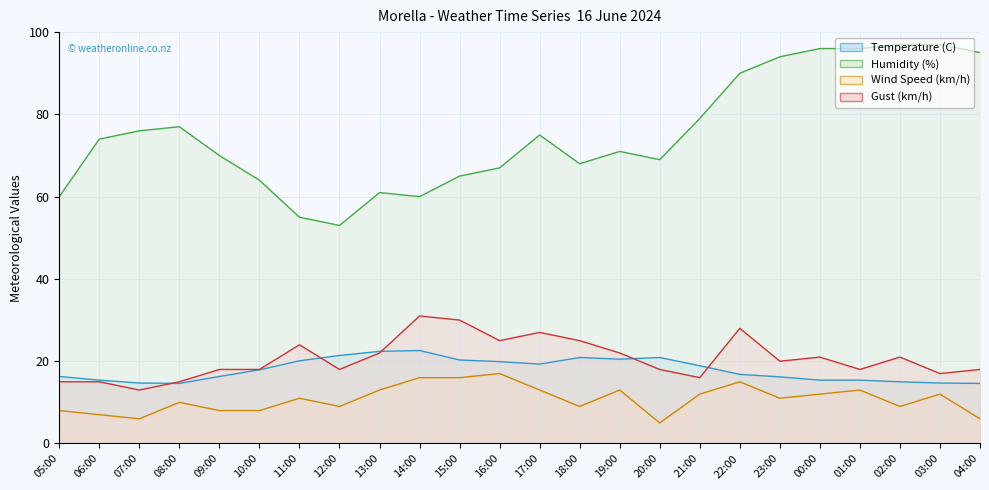

What is the sum of all Humidity (%) (line) values?

1809.0